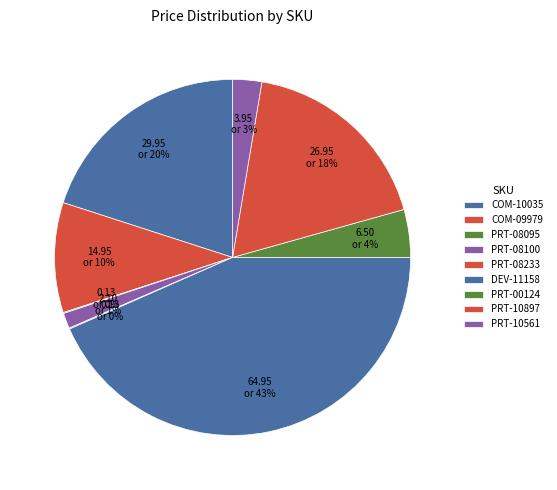

Is it true that COM-09979 is 10% of the pie?

True